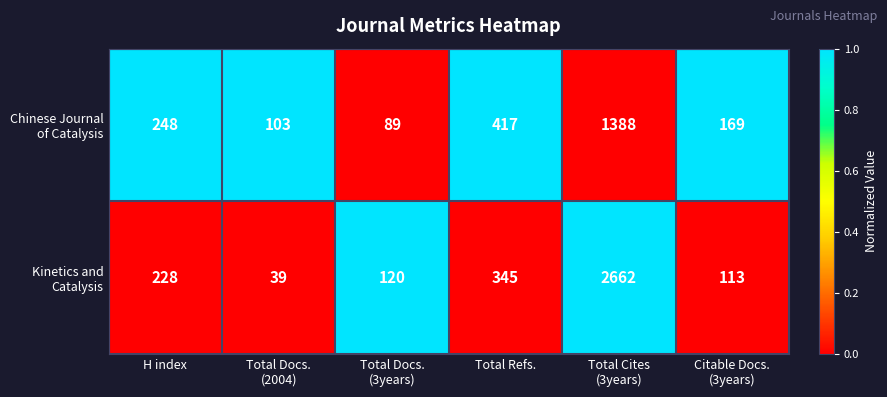

What is the greatest value displayed?

2662